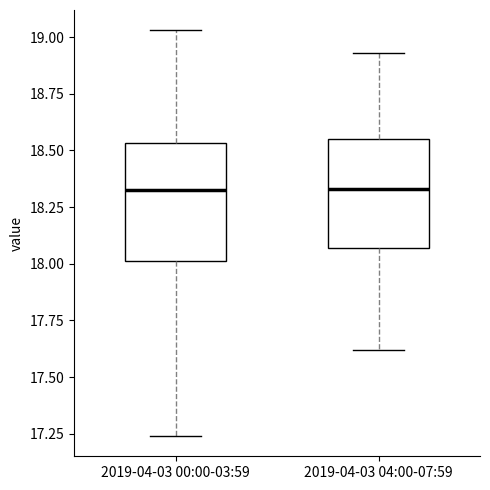

Where is the upper edge of the box for 2019-04-03 04:00-07:59 on the y-axis? The values are not printed on the chart, so give them approximately, as read against the axis.

18.55